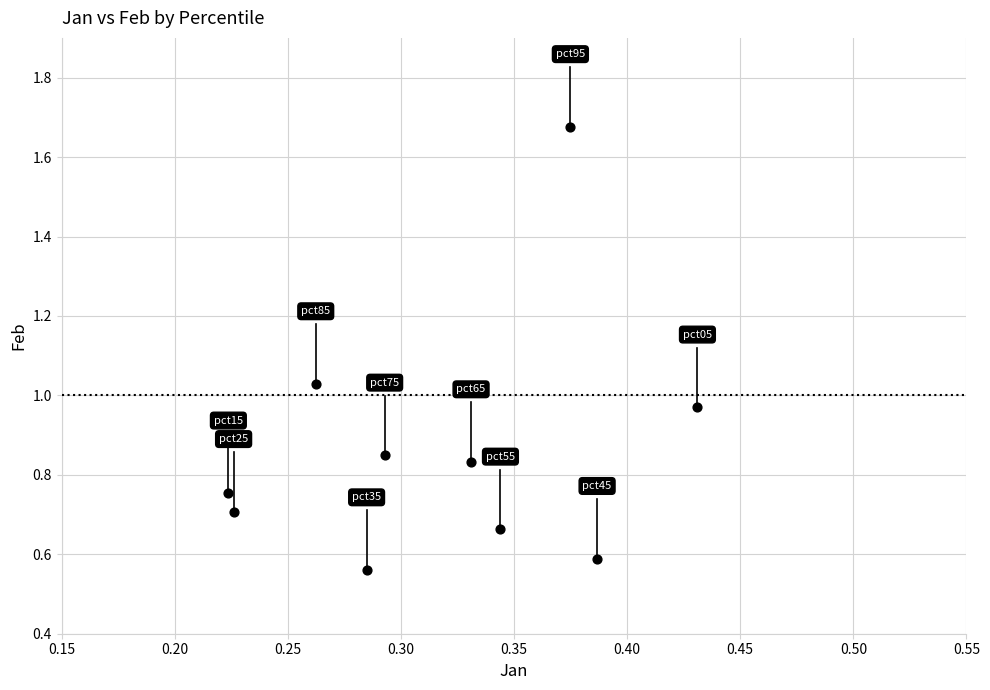

What is the average Y value?

0.9